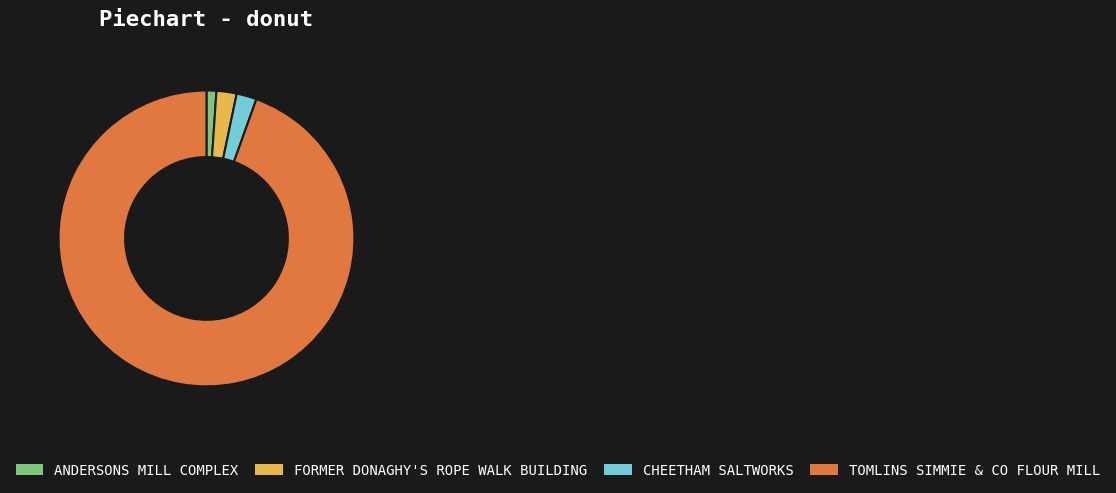

Approximately how many times larger is the value at TOMLINS SIMMIE & CO FLOUR MILL compared to FORMER DONAGHY'S ROPE WALK BUILDING?

43.0